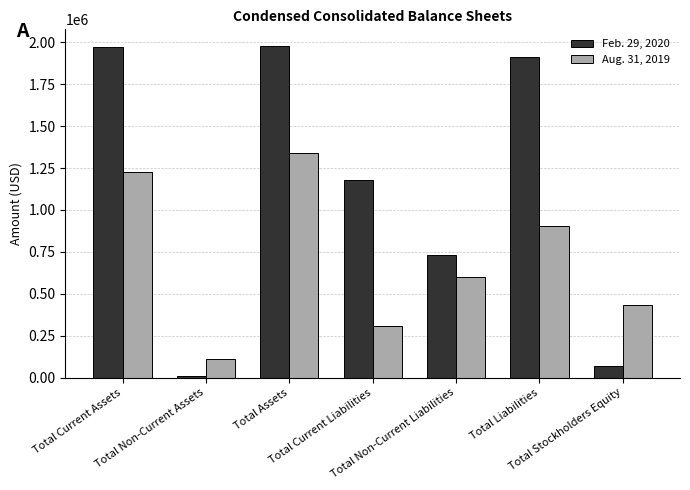

Where is Feb. 29, 2020 nearest to the value 993295?

Total Current Liabilities